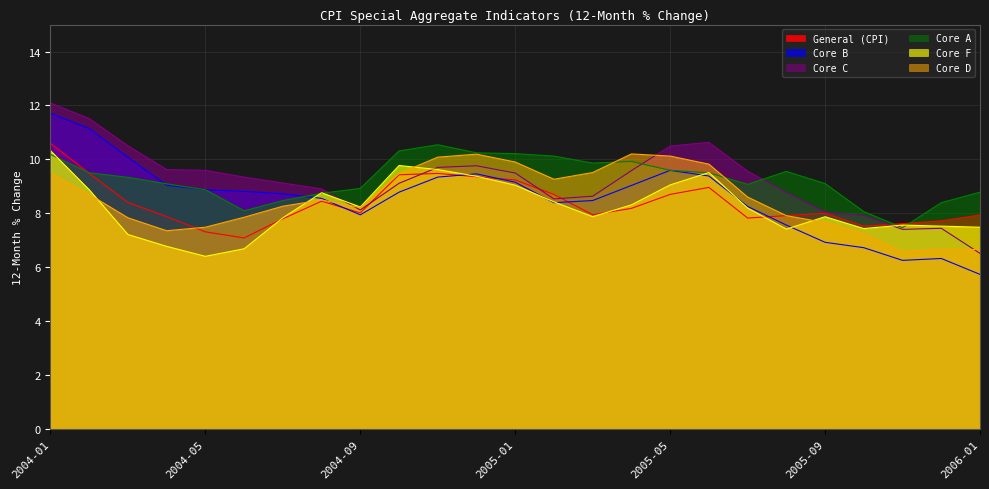

What is the spread (max minus min) of values at 2005-01?

1.2